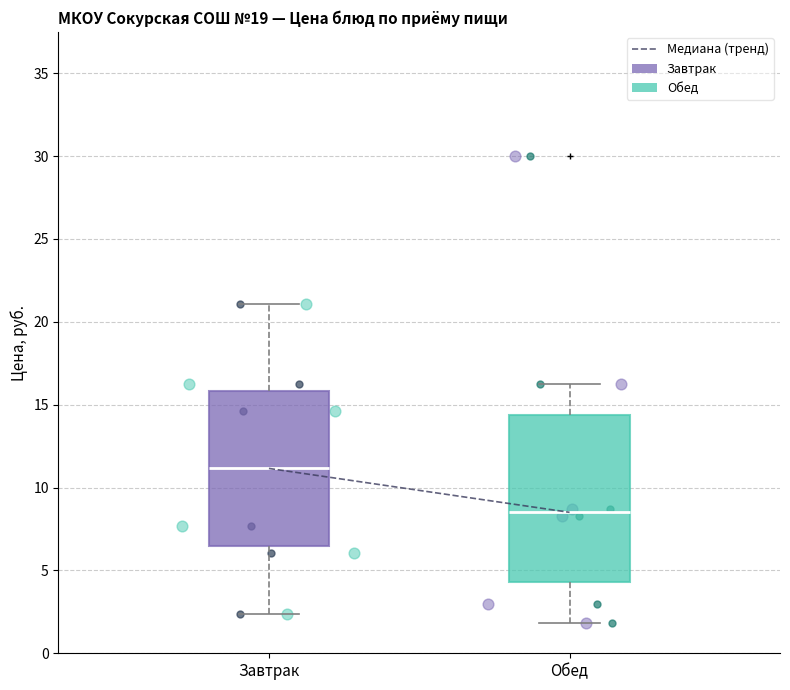

Reading left to right, transcribe this box plot: for each box, give where its median line is, the range the box spans, and where its two whiskers end, as read against the y-axis. The values are not printed on the chart, so give them approximately, as read against the axis.

Завтрак: median 11.0, box 6.5 to 16.0, whiskers 2.5 to 21.0
Обед: median 8.5, box 4.5 to 14.5, whiskers 2.0 to 16.5